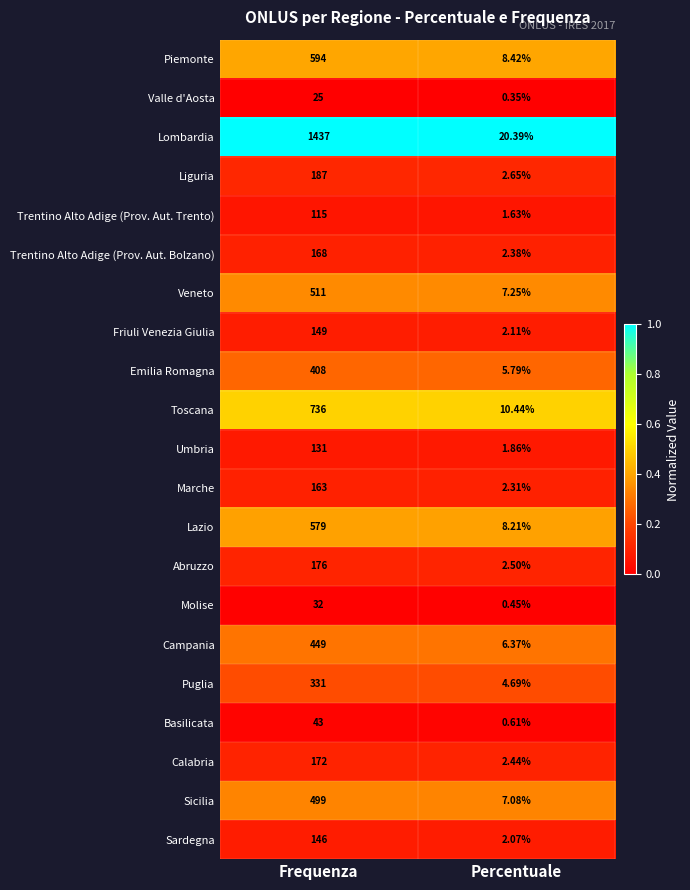

List the series in order of their peak value, lowest first.

Valle d'Aosta, Molise, Basilicata, Trentino Alto Adige (Prov. Aut. Trento), Umbria, Sardegna, Friuli Venezia Giulia, Marche, Trentino Alto Adige (Prov. Aut. Bolzano), Calabria, Abruzzo, Liguria, Puglia, Emilia Romagna, Campania, Sicilia, Veneto, Lazio, Piemonte, Toscana, Lombardia